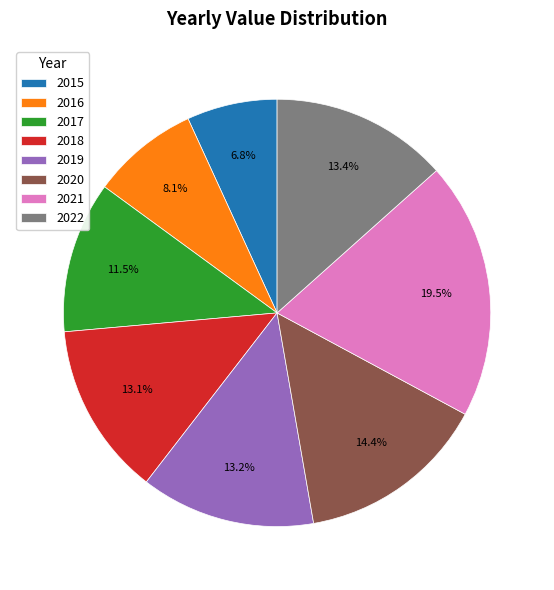

Between 2020 and 2021, which is larger?

2021